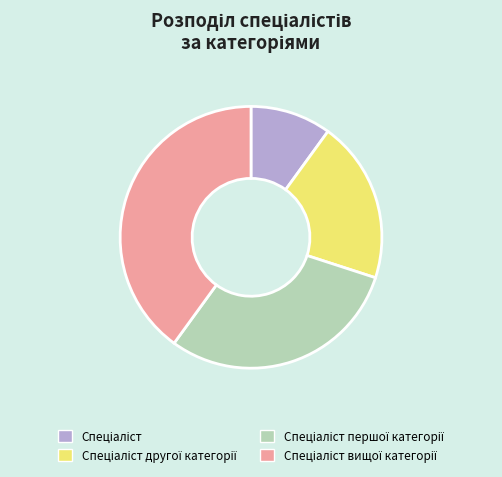

Does any single category account for the majority?

No